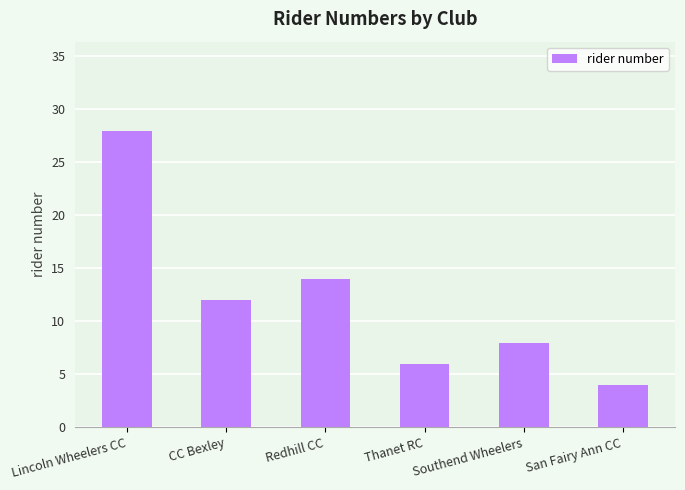

What is the approximate value at Thanet RC, to the nearest 10?

10